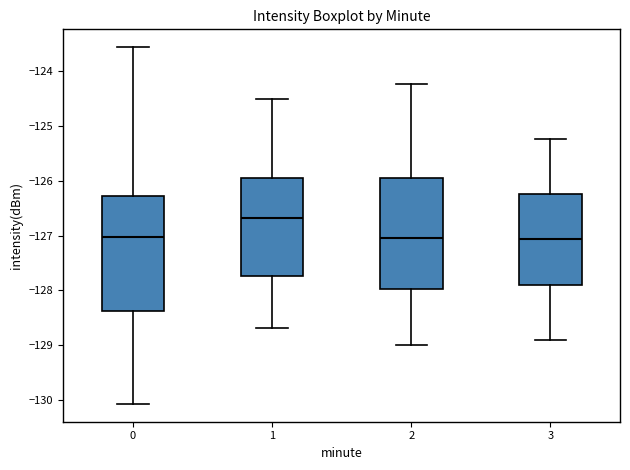

Where is the lower edge of the box at x = 0 on the y-axis? The values are not printed on the chart, so give them approximately, as read against the axis.

-128.4